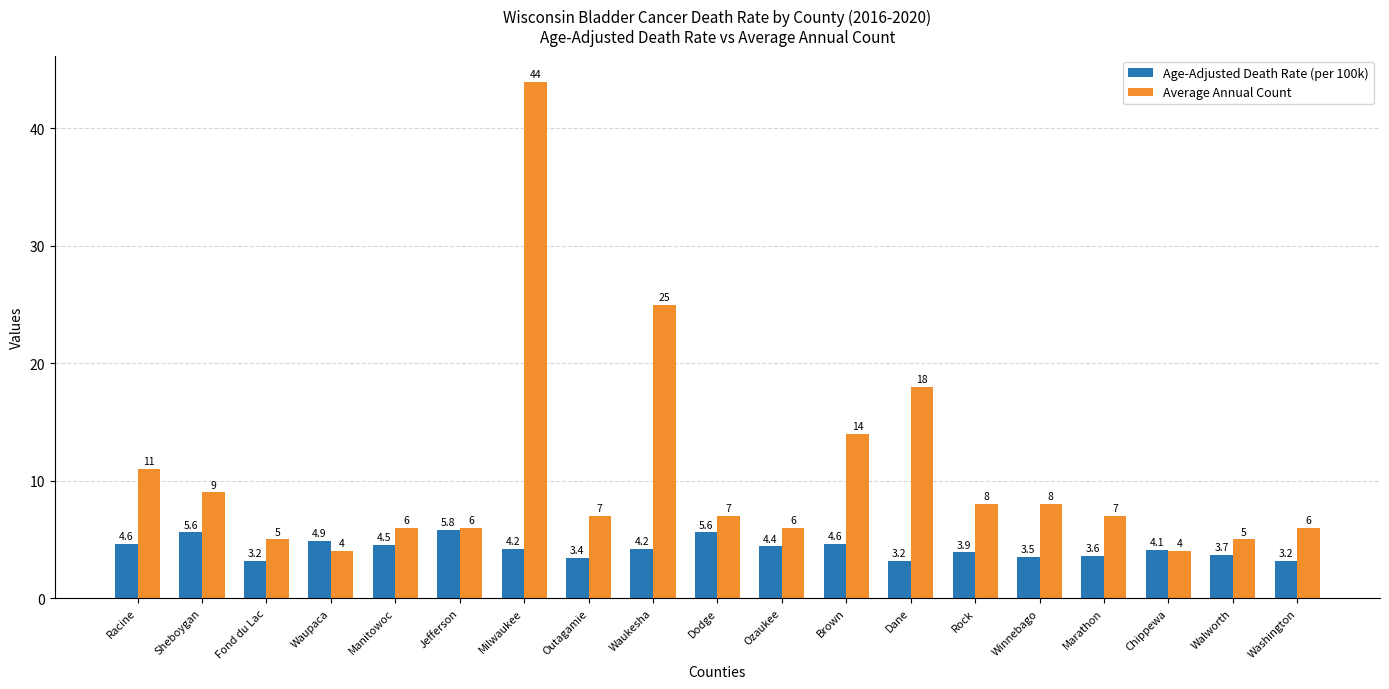

How many data points in Age-Adjusted Death Rate (per 100k) are less than 4?

8